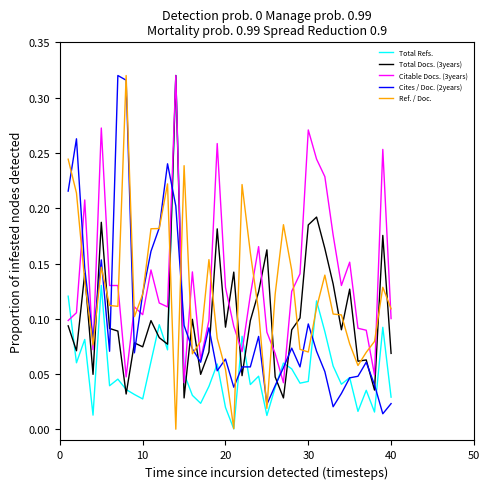

What are all the series names shown in the legend?

Total Refs., Total Docs. (3years), Citable Docs. (3years), Cites / Doc. (2years), Ref. / Doc.